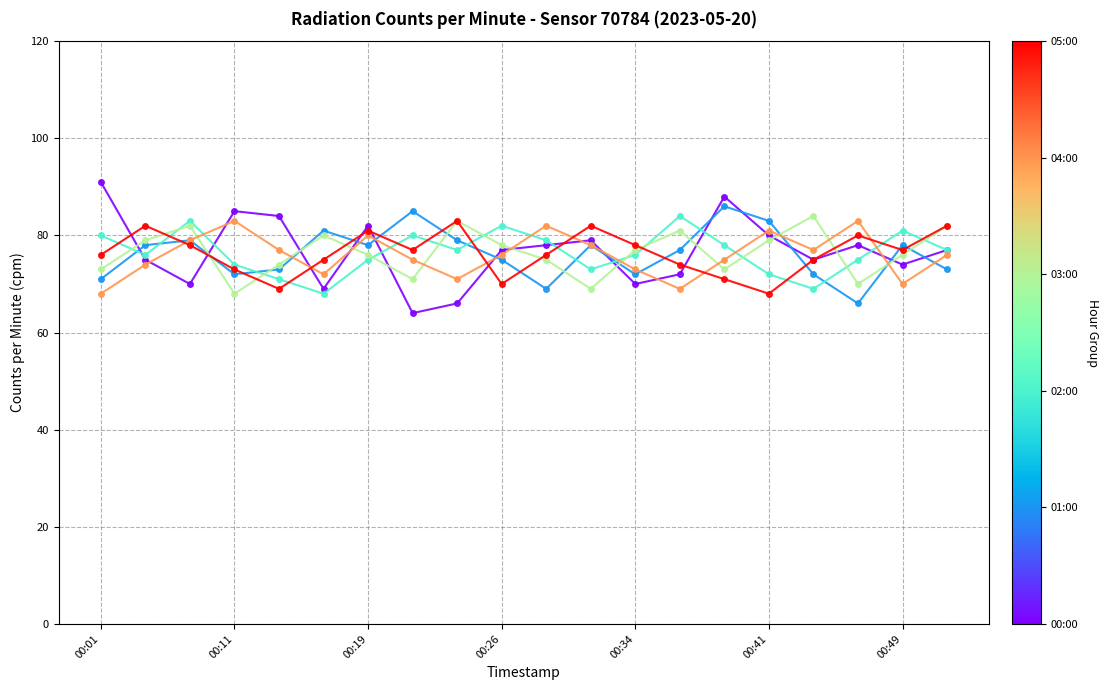

What is the maximum value shown in the chart?

91